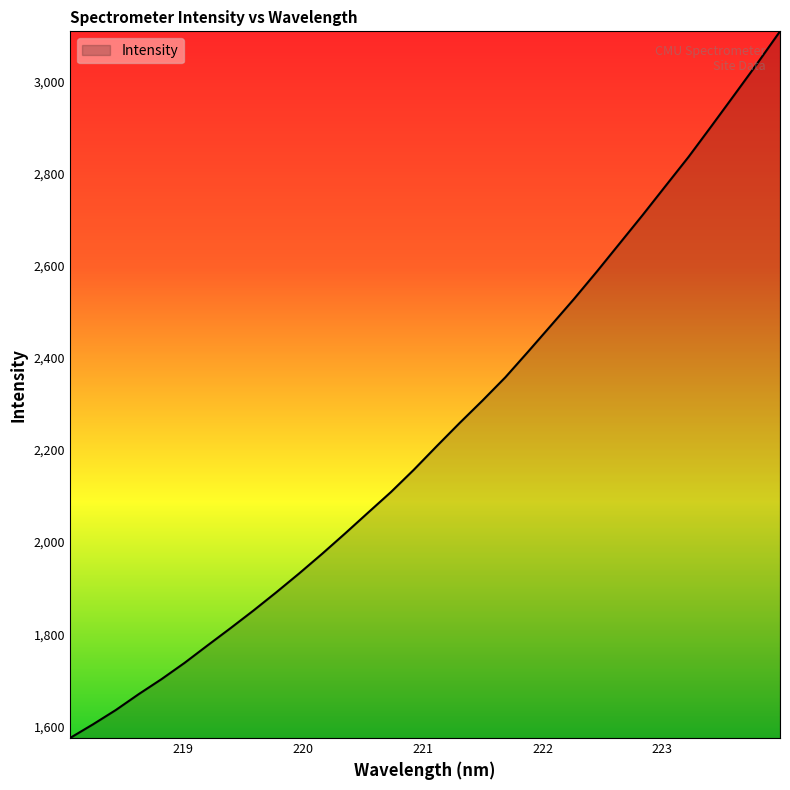

What is the minimum value shown in the chart?

1574.5